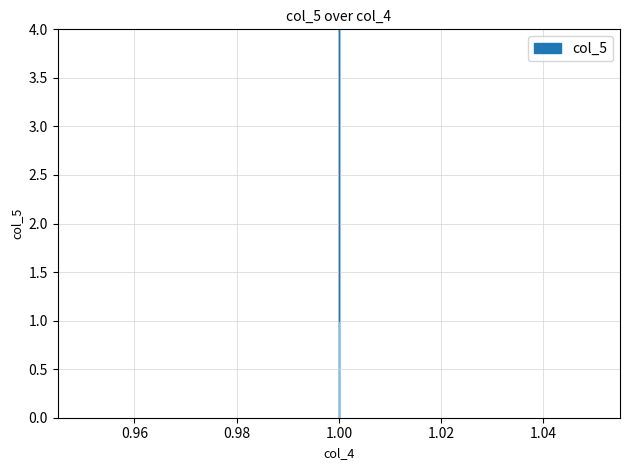

What is the change in value from 1 to 1?

+4